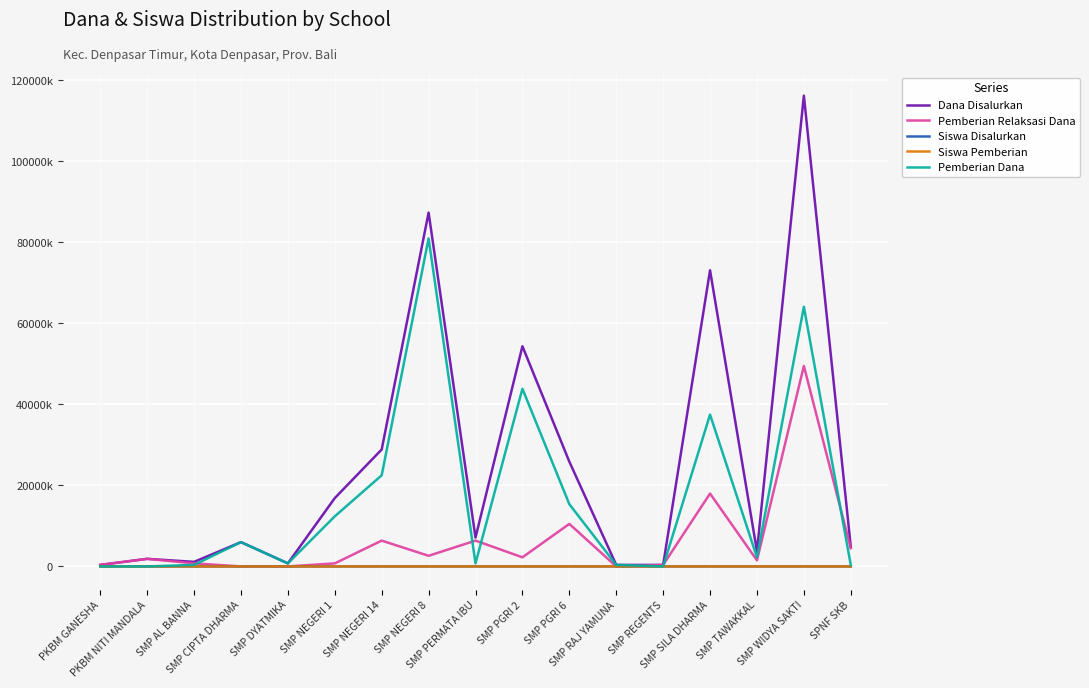

True or false: Siswa Disalurkan and Siswa Pemberian cross at least once.

False